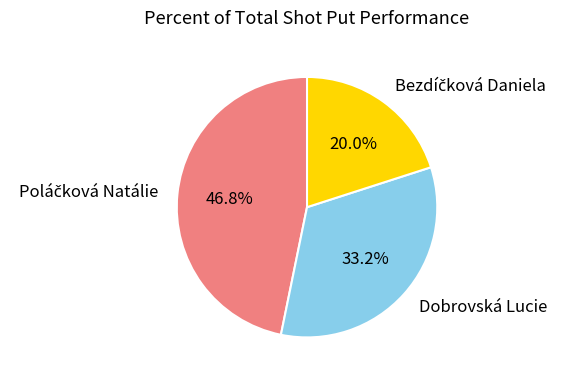

How many segments does this pie chart have?

3